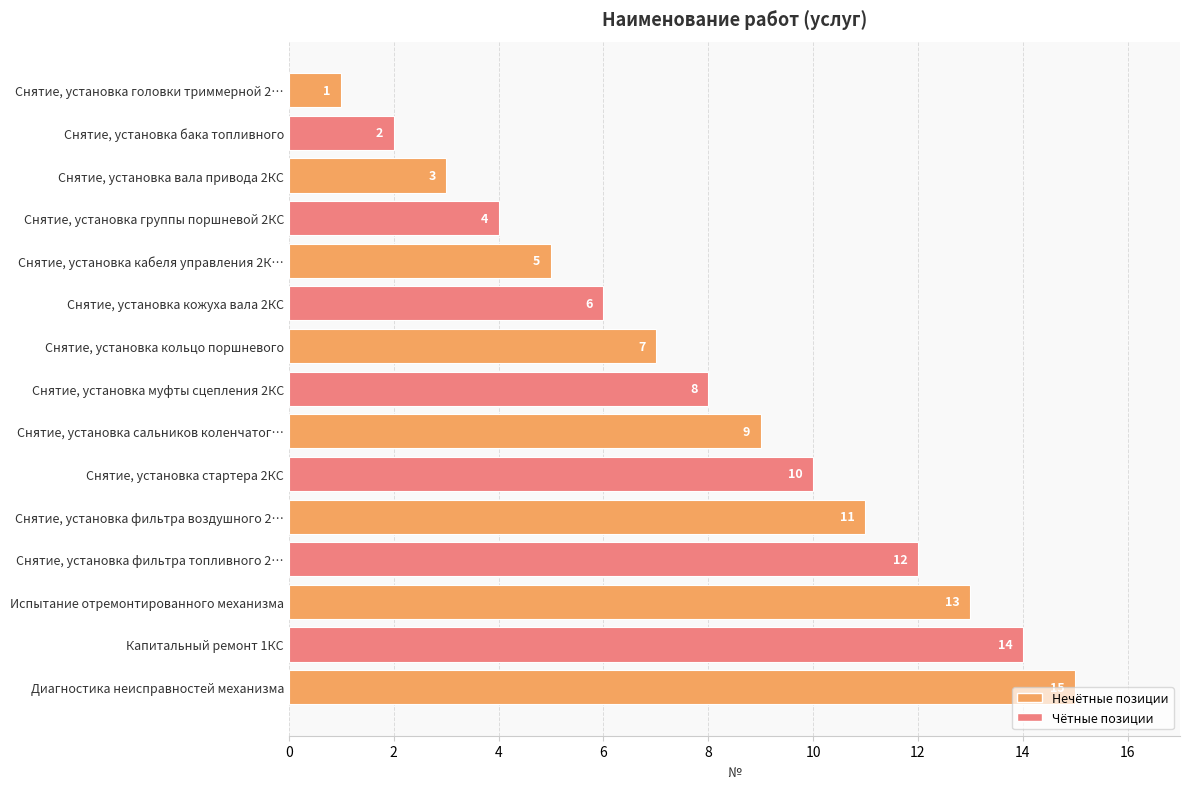

What is the sum of all values?

120